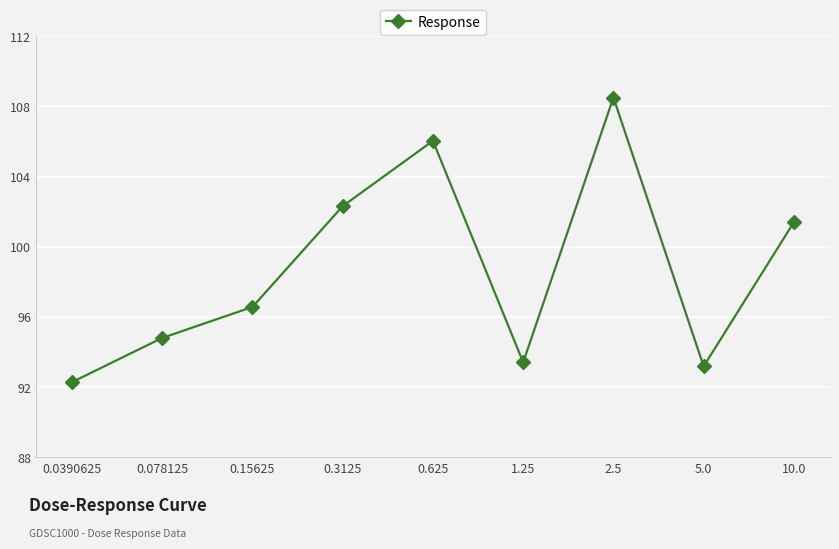

Is it true that the value at 0.3125 is 102.3?

True